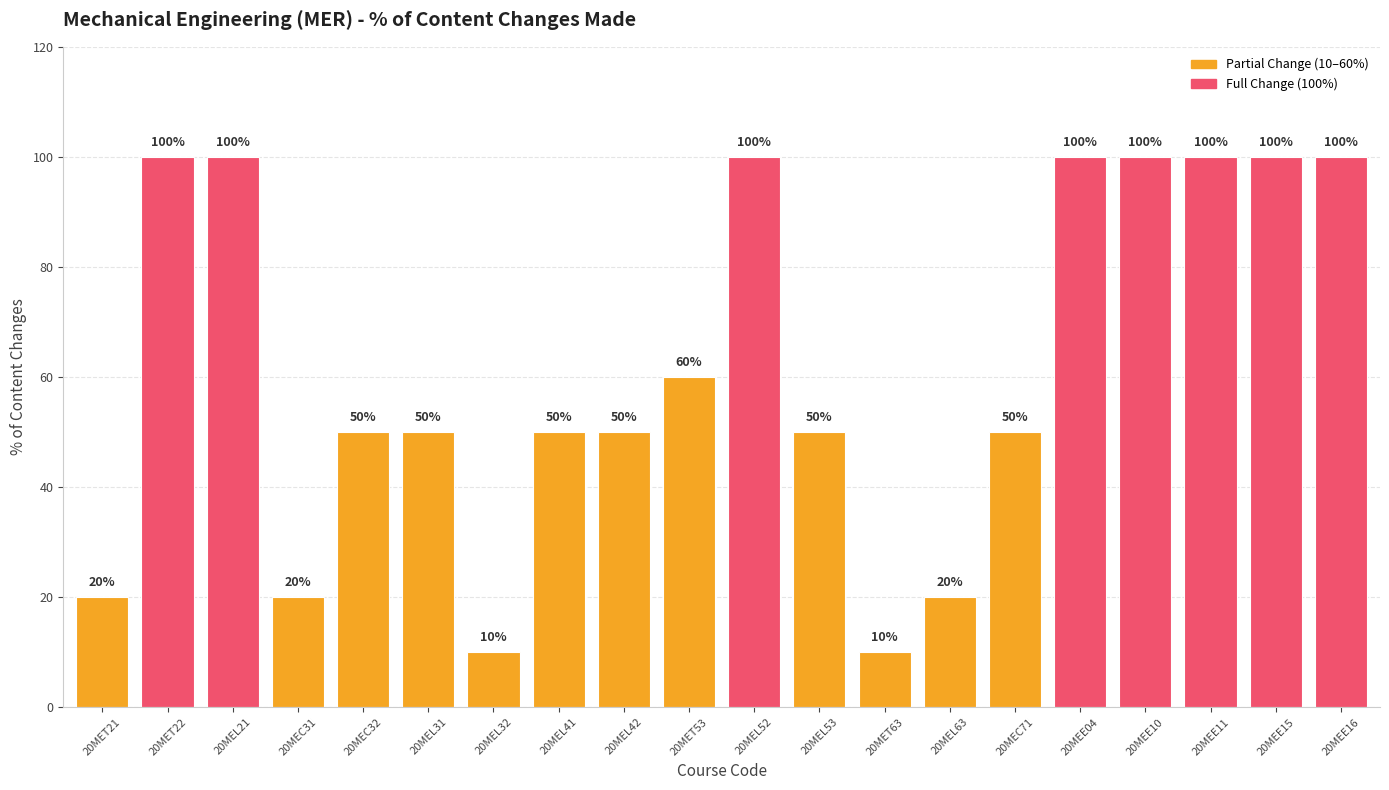

What is the average value?

62